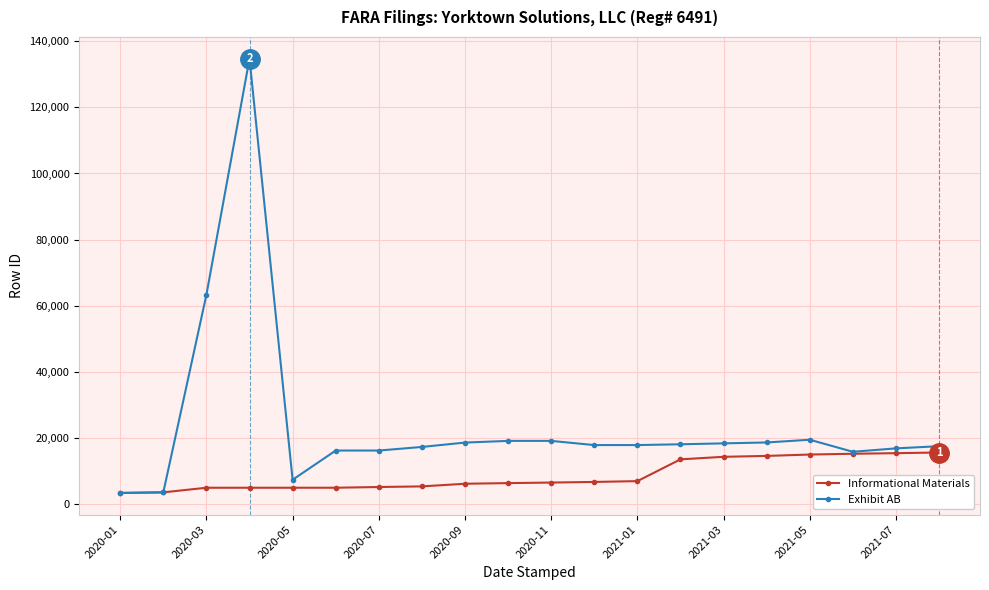

What is the value of the Exhibit AB point at the 13th from the left?

17797